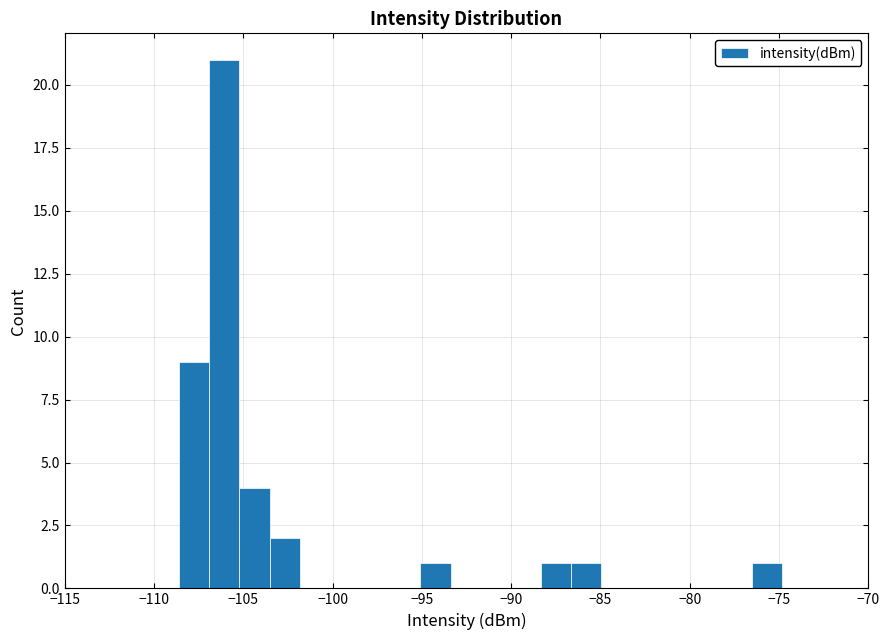

Around what value on the x-axis is the tallest bar? Give the approximate position of its centre, as read against the axis.

-106.0